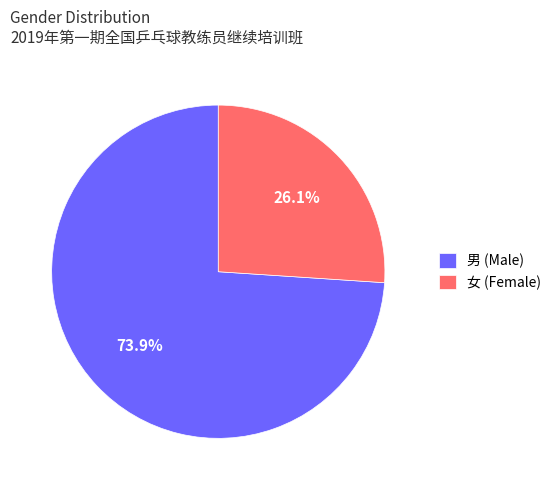

To the nearest percent, what portion does 女 represent?

26%